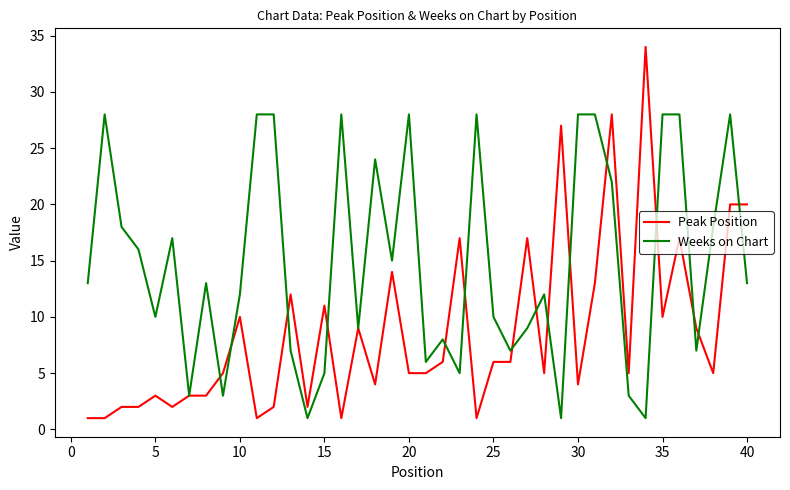

Count the number of categories in the chart.

40